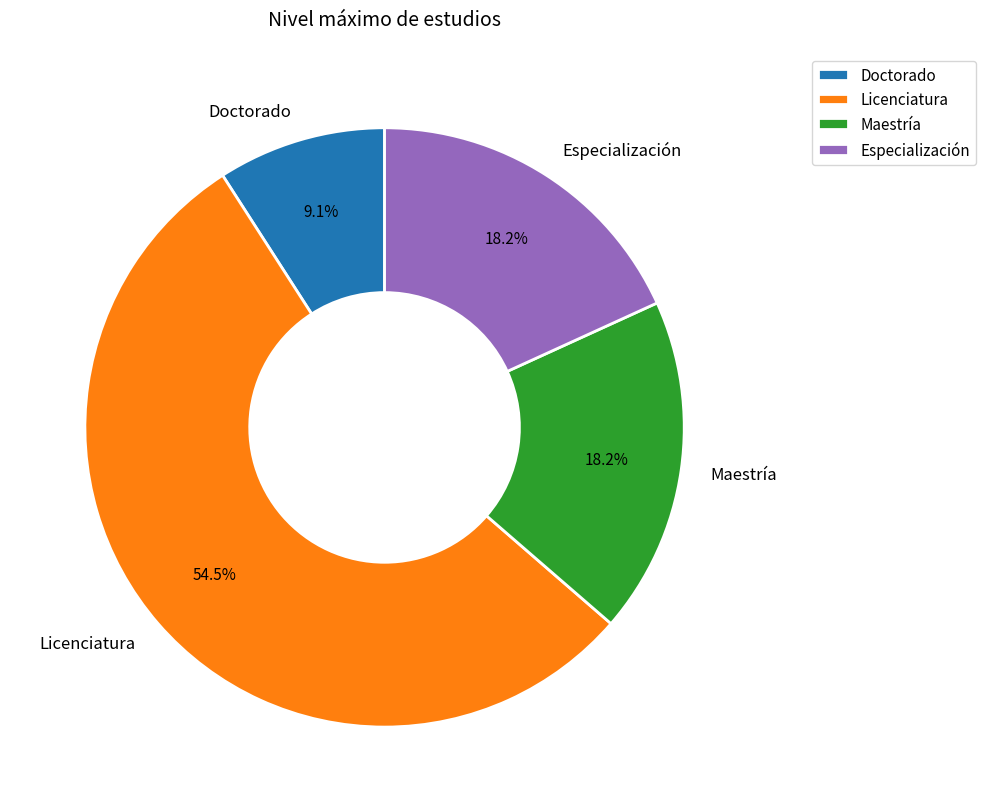

Is it true that Doctorado is 9% of the pie?

True